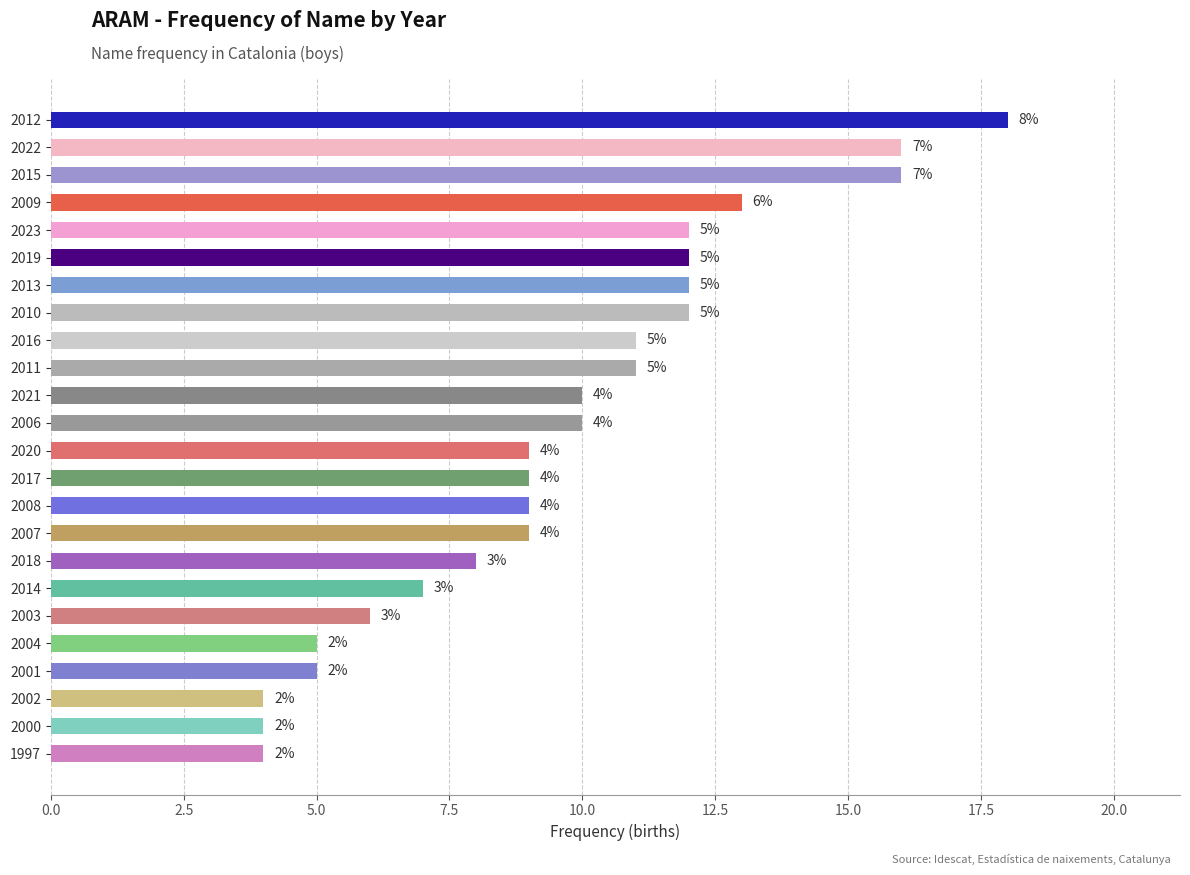

What value does the data have at 2016, to the nearest 5?

10